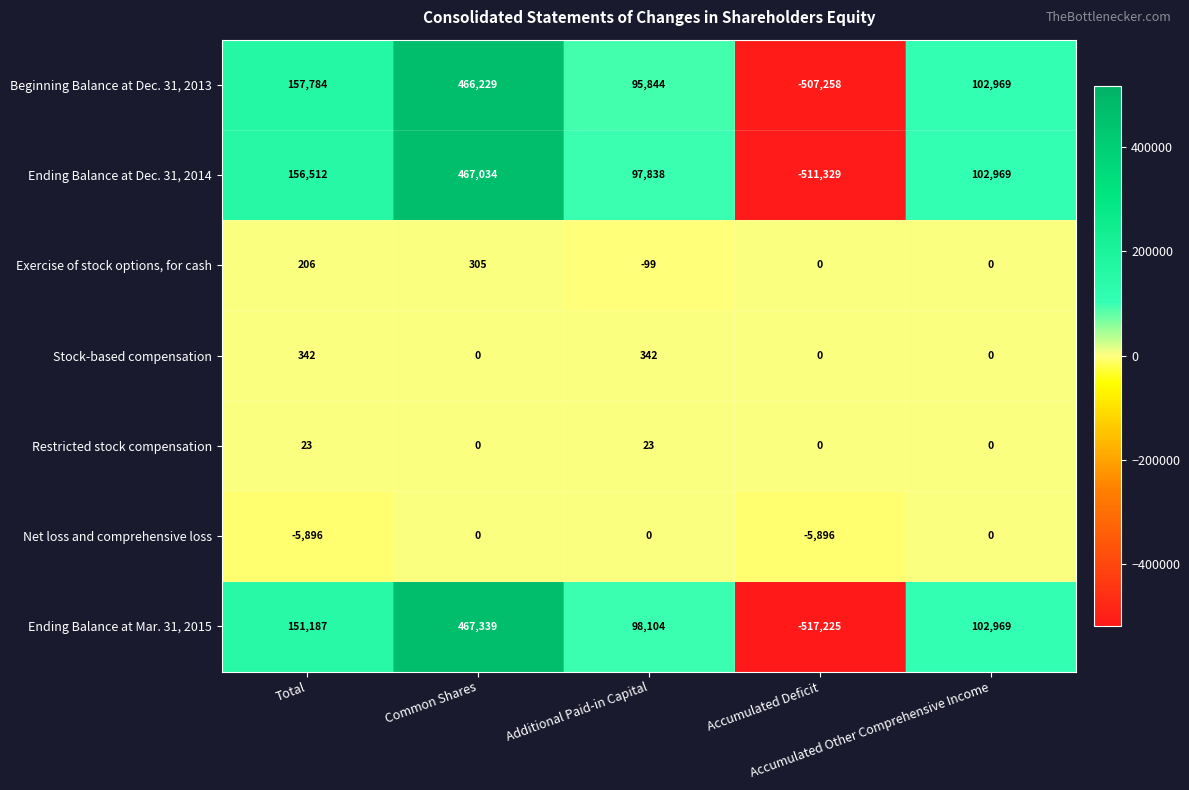

At which category is the sum across all series the highest?

Common Shares